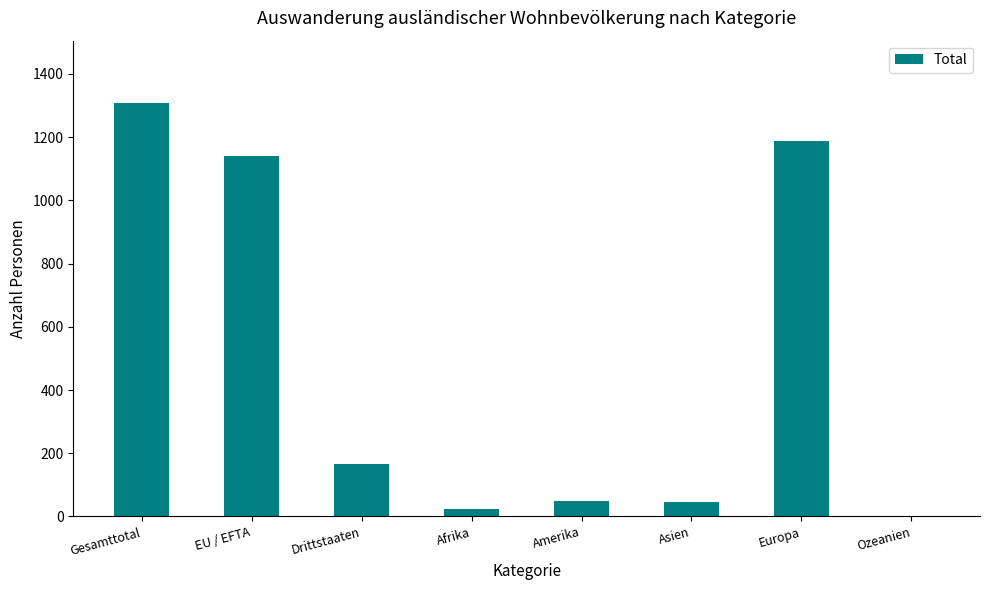

What value does the data have at Europa?

1188